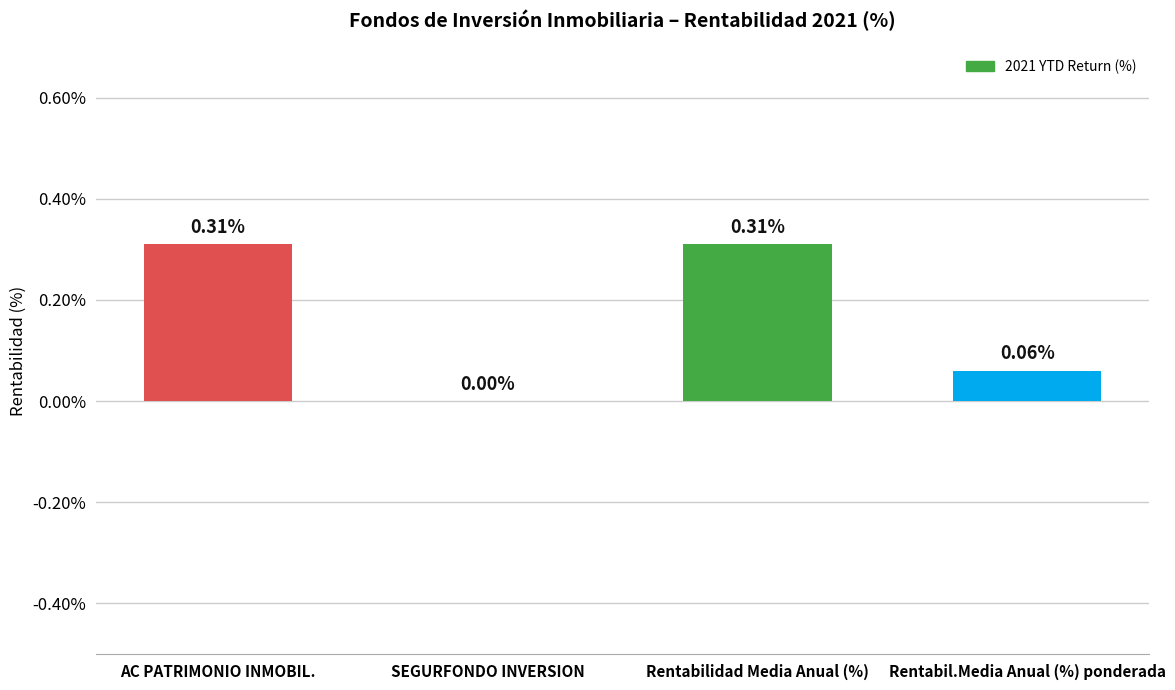

How many distinct data groups are displayed?

1